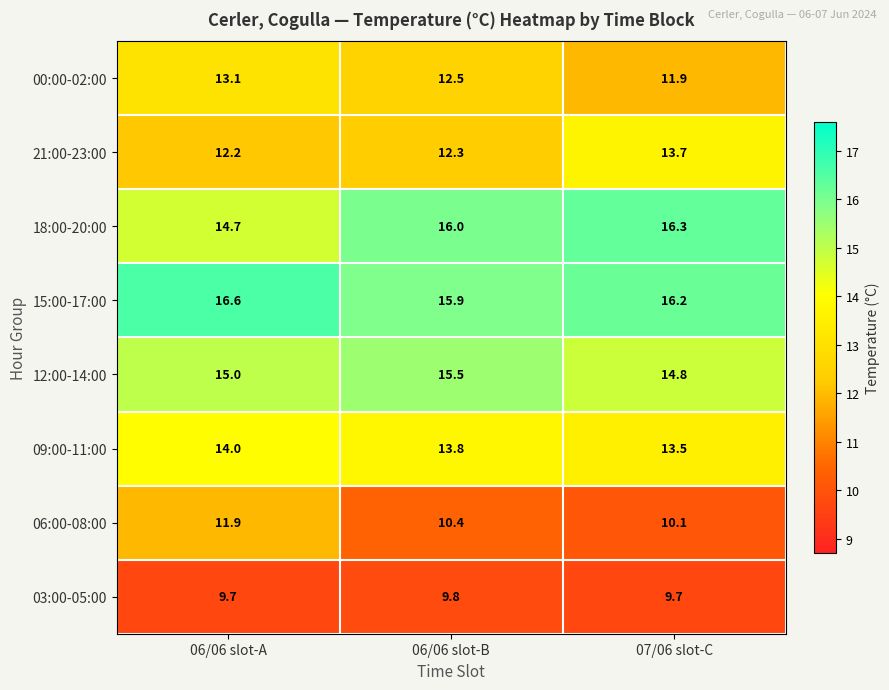

What is the sum of all 06:00-08:00 values?

32.4